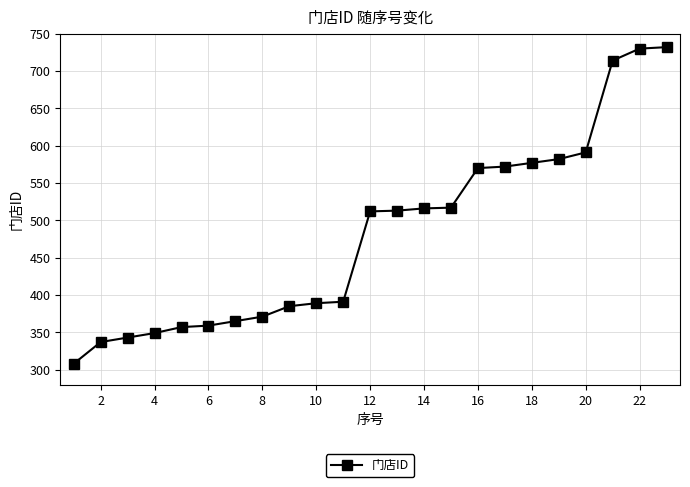

What is the smallest value displayed?

308